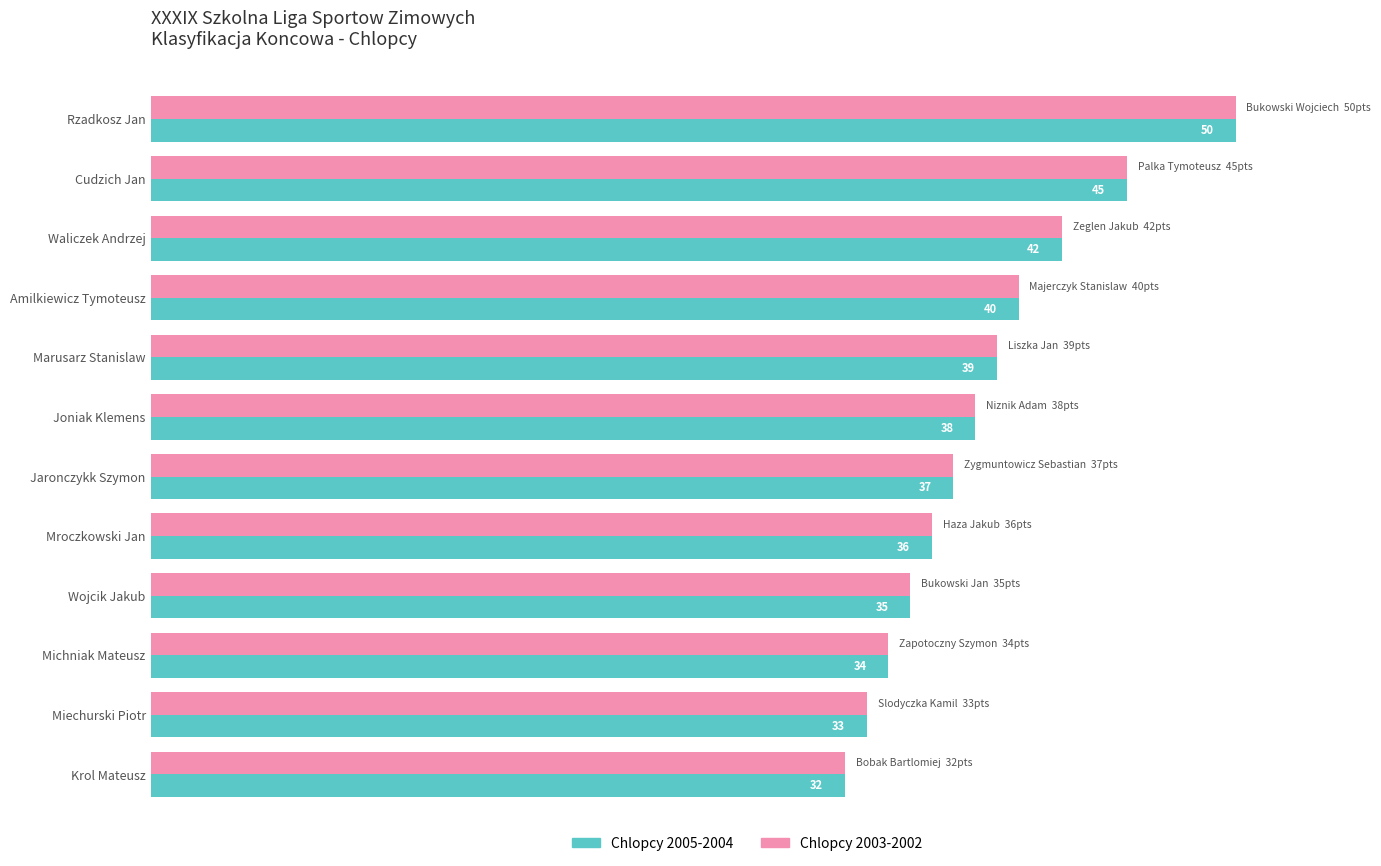

List the labels in order of Chlopcy 2003-2002 value, largest first.

Rzadkosz Jan, Cudzich Jan, Waliczek Andrzej, Amilkiewicz Tymoteusz, Marusarz Stanislaw, Joniak Klemens, Jaronczykk Szymon, Mroczkowski Jan, Wojcik Jakub, Michniak Mateusz, Miechurski Piotr, Krol Mateusz